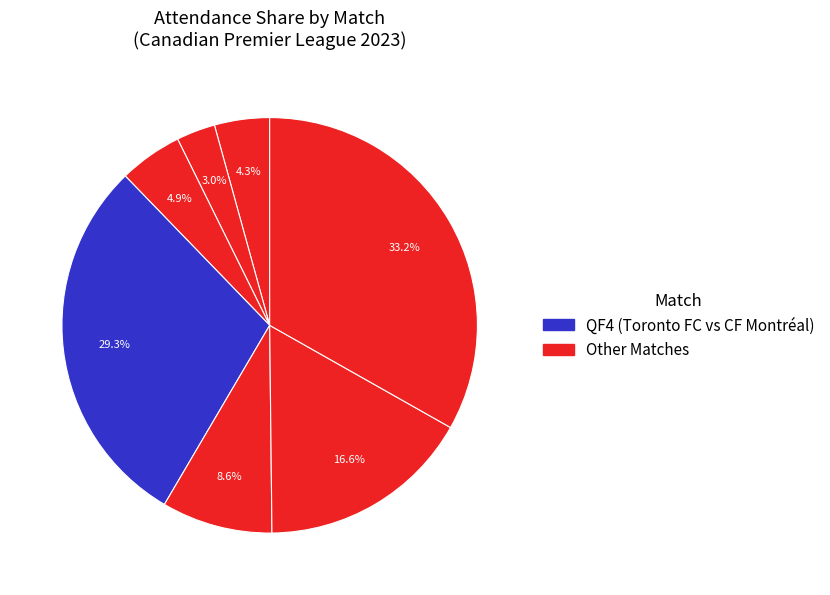

How many slices are in this pie chart?

7